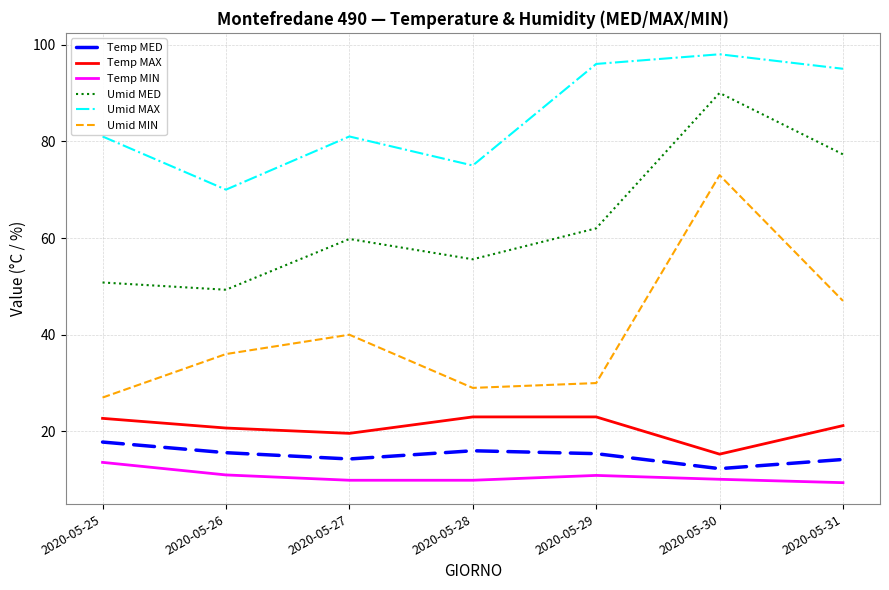

What is the sum of the Temp MIN values at 2020-05-29 and 2020-05-31?

20.3